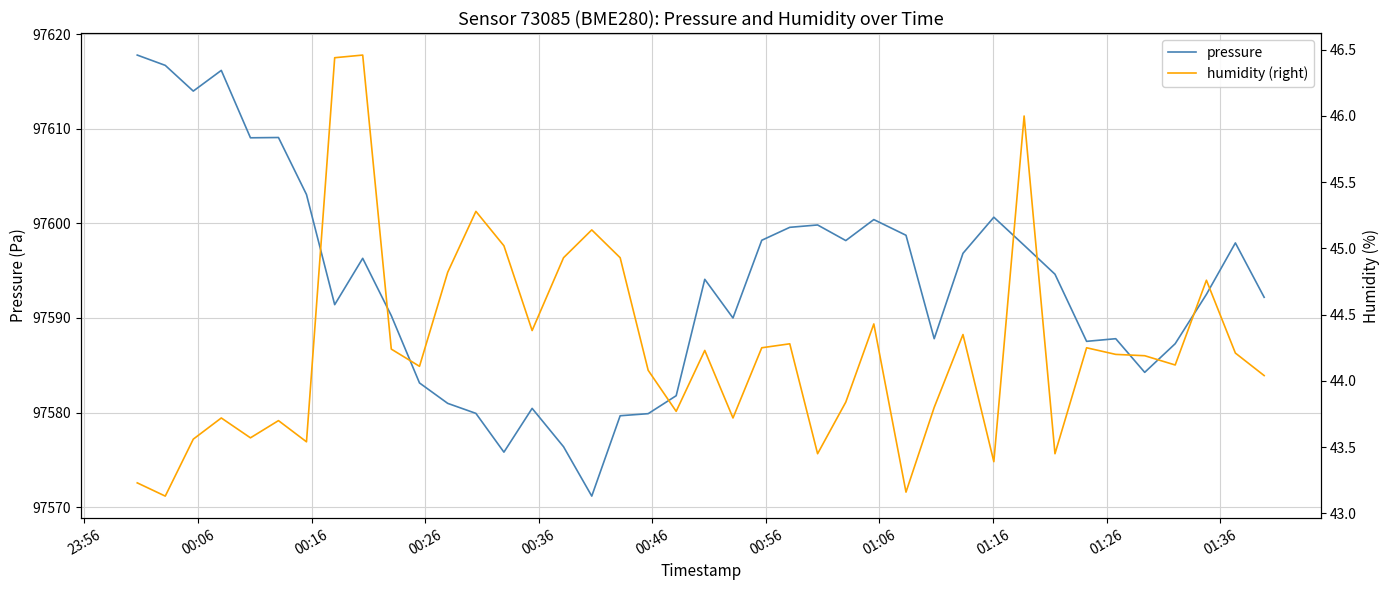

At how many categories does at least one series exceed 21510?

40